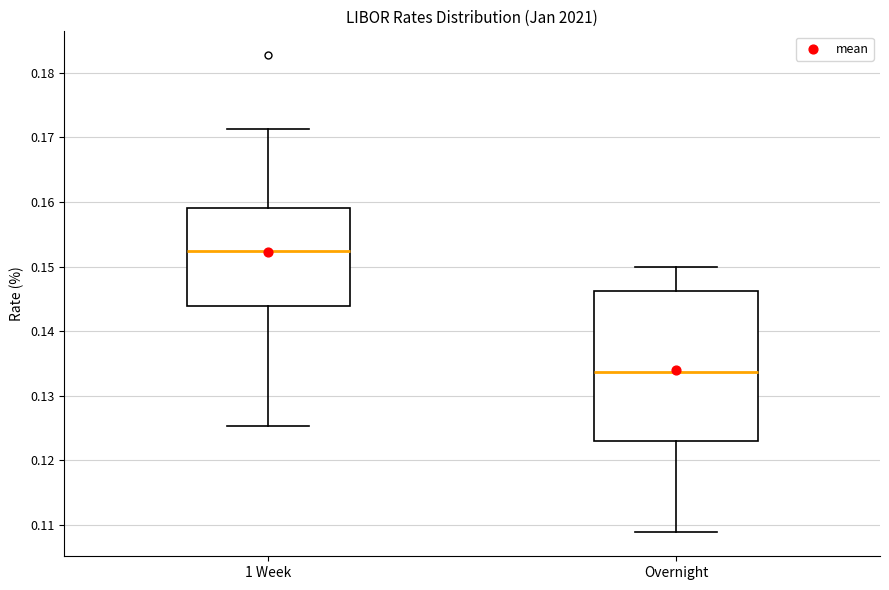

Reading left to right, transcribe this box plot: for each box, give where its median line is, the range the box spans, and where its two whiskers end, as read against the y-axis. The values are not printed on the chart, so give them approximately, as read against the axis.

1 Week: median 0.152, box 0.144 to 0.159, whiskers 0.125 to 0.171
Overnight: median 0.134, box 0.123 to 0.146, whiskers 0.109 to 0.150